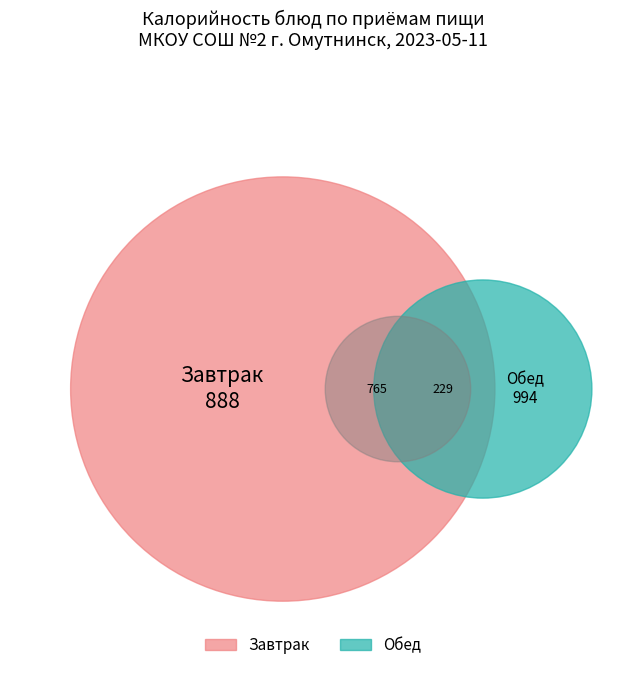

The Макароны отварные (Завтрак) slice represents 1% of the pie. True or false?

False